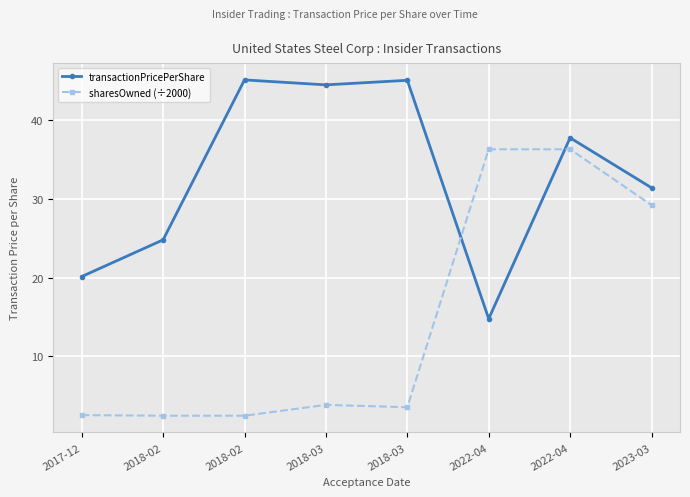

What is the total value across all series at 2022-04?

51.0